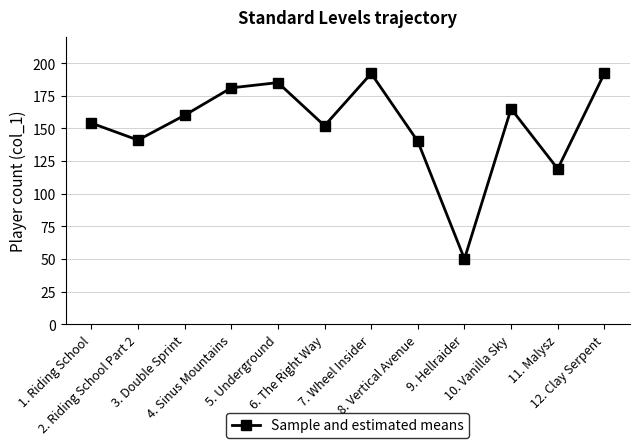

At which label is the value closest to 121?

11. Malysz